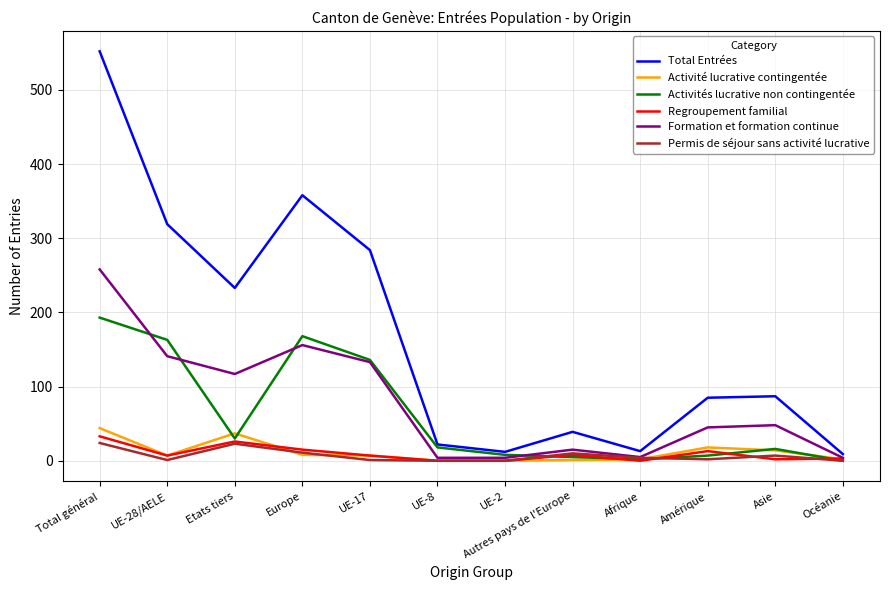

Rank the series by their maximum value, from lowest to highest.

Permis de séjour sans activité lucrative, Regroupement familial, Activité lucrative contingentée, Activités lucrative non contingentée, Formation et formation continue, Total Entrées